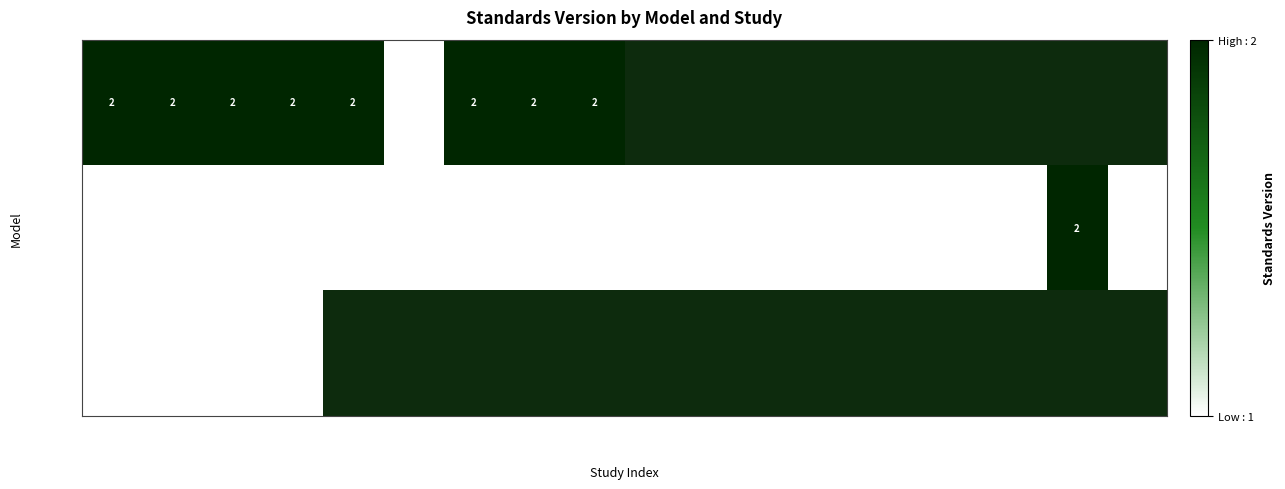

What is the total value across all series at Study 4?

4